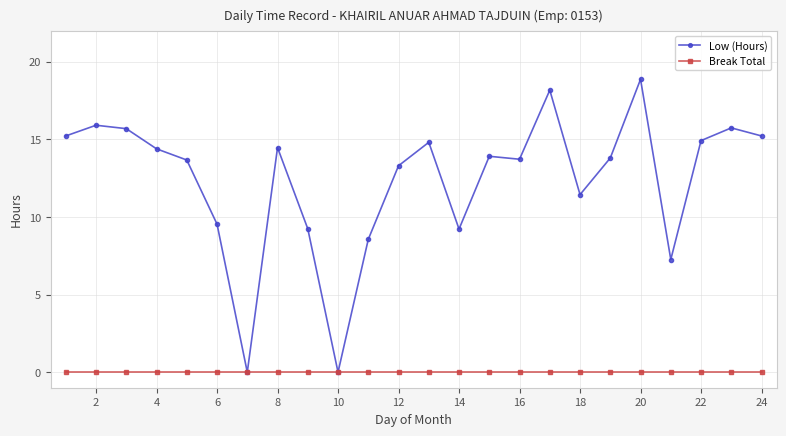

Which series has the largest total across all categories?

Low (Hours)